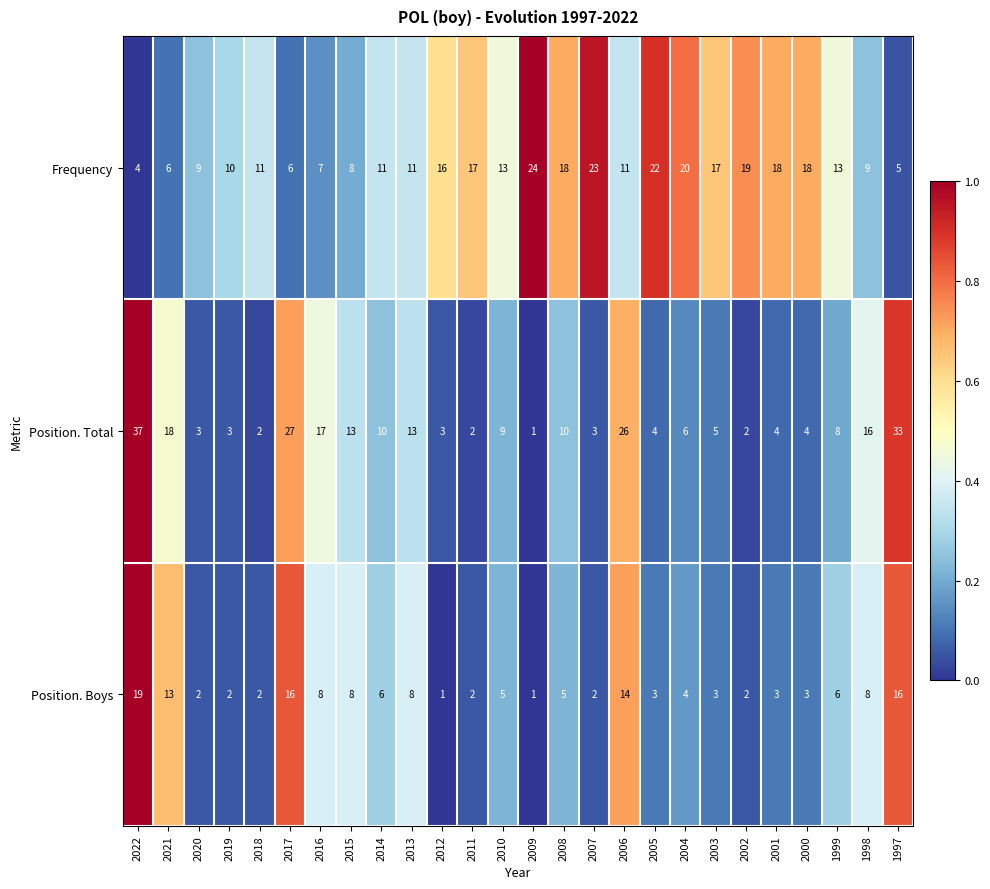

Which series changed the most between 2021 and 2020?

Position. Total